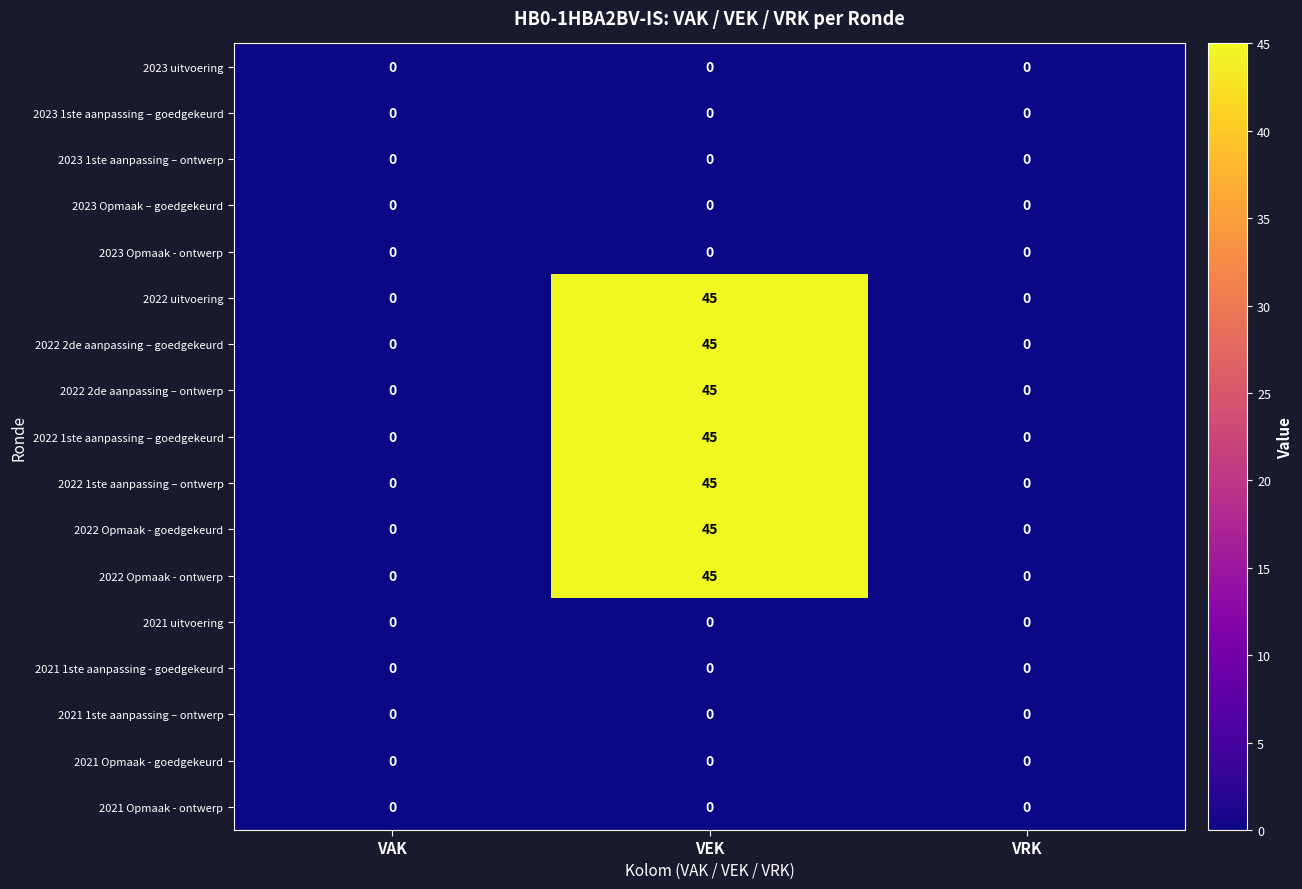

The value of 2022 2de aanpassing – ontwerp at VEK is 62. True or false?

False